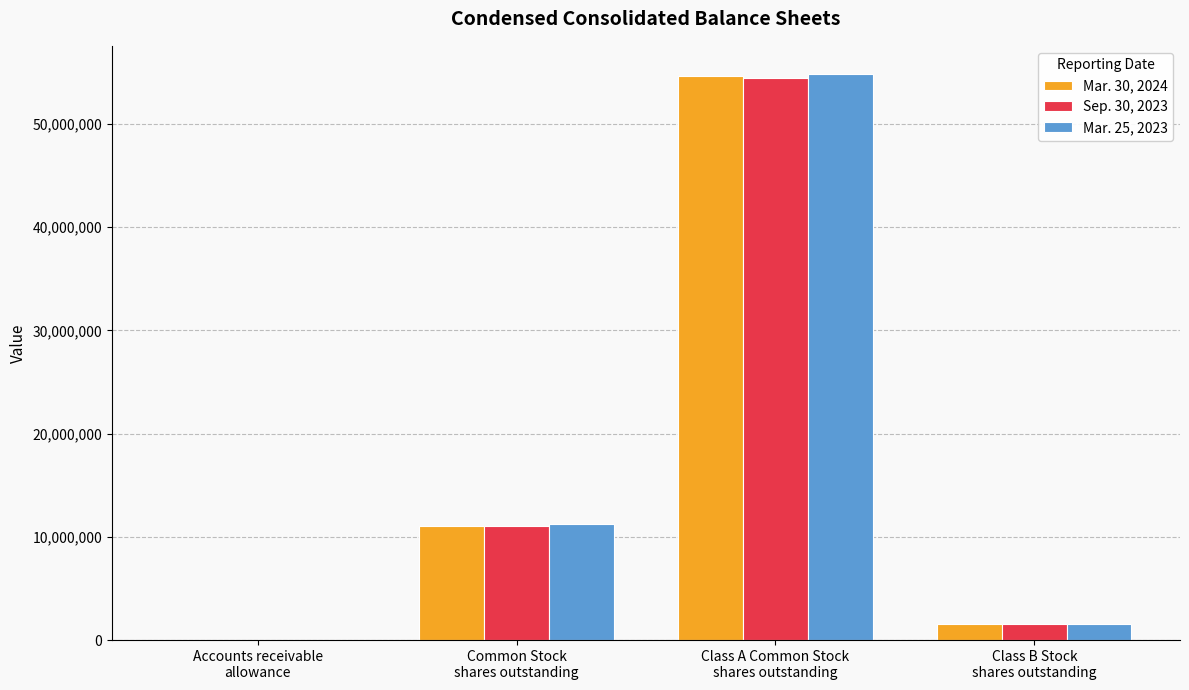

What is the maximum value shown in the chart?

54822098